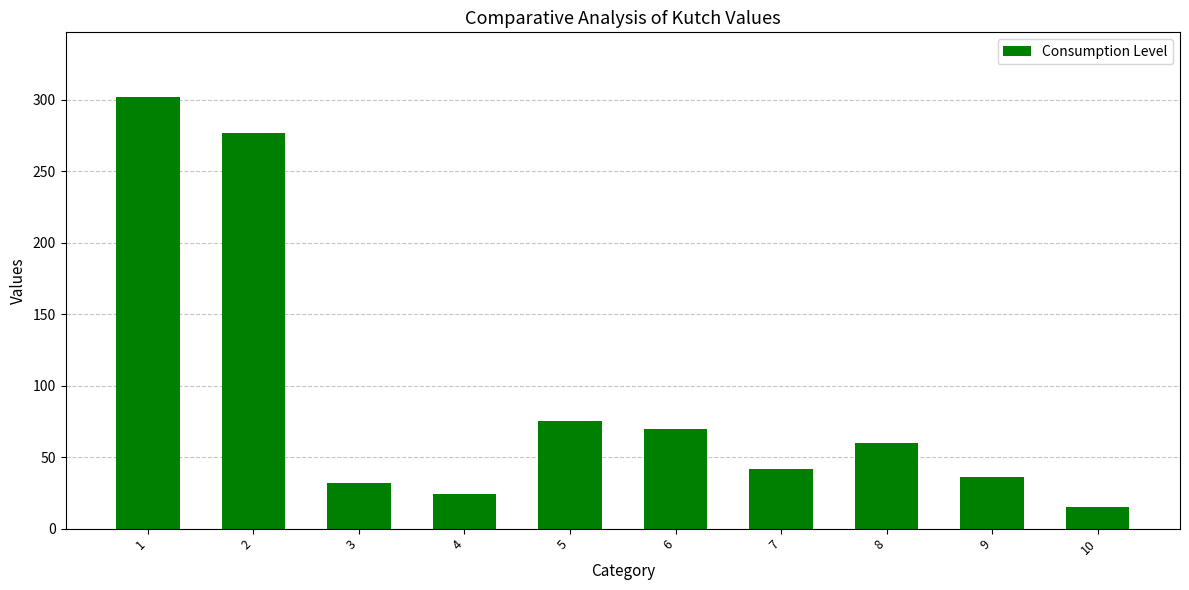

At which label does the data first exceed 60?

1